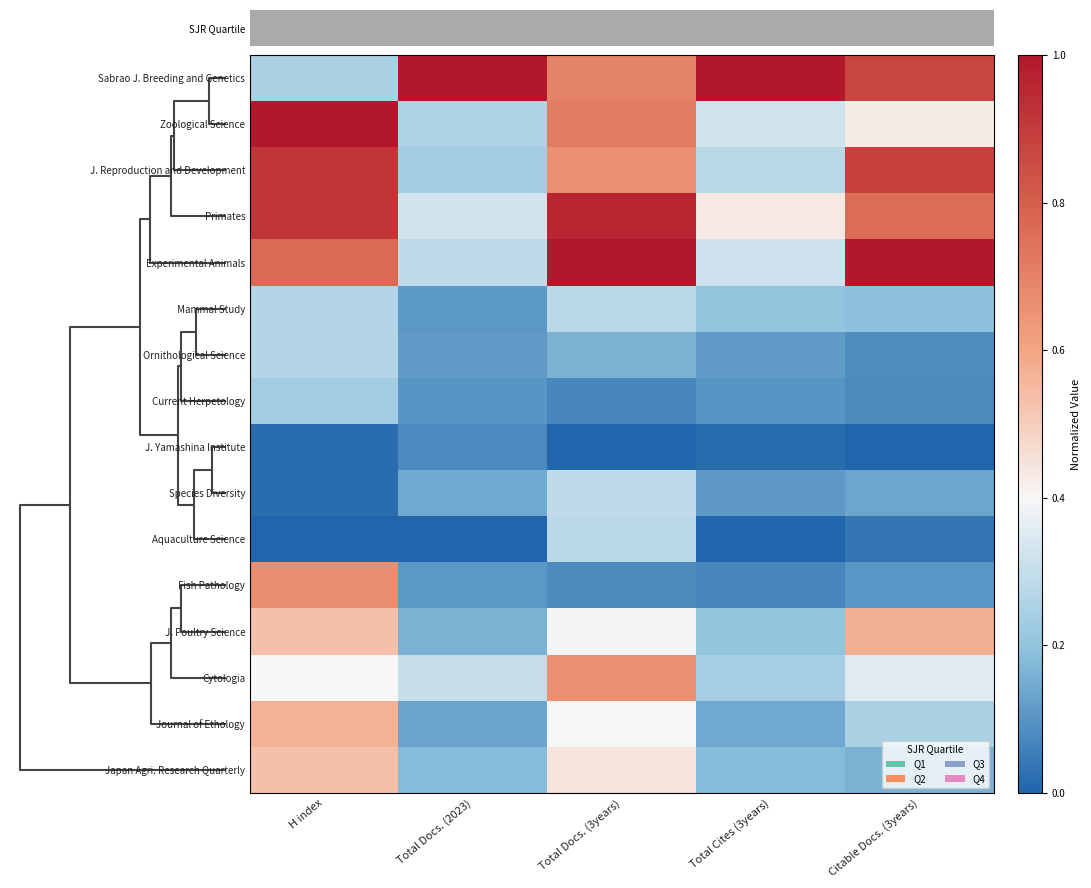

How many distinct data groups are displayed?

16